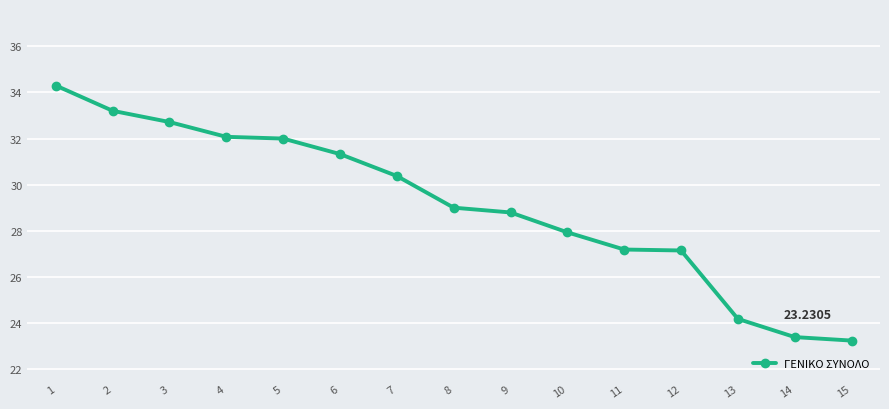

What is the value of the 9th point from the left?

28.8